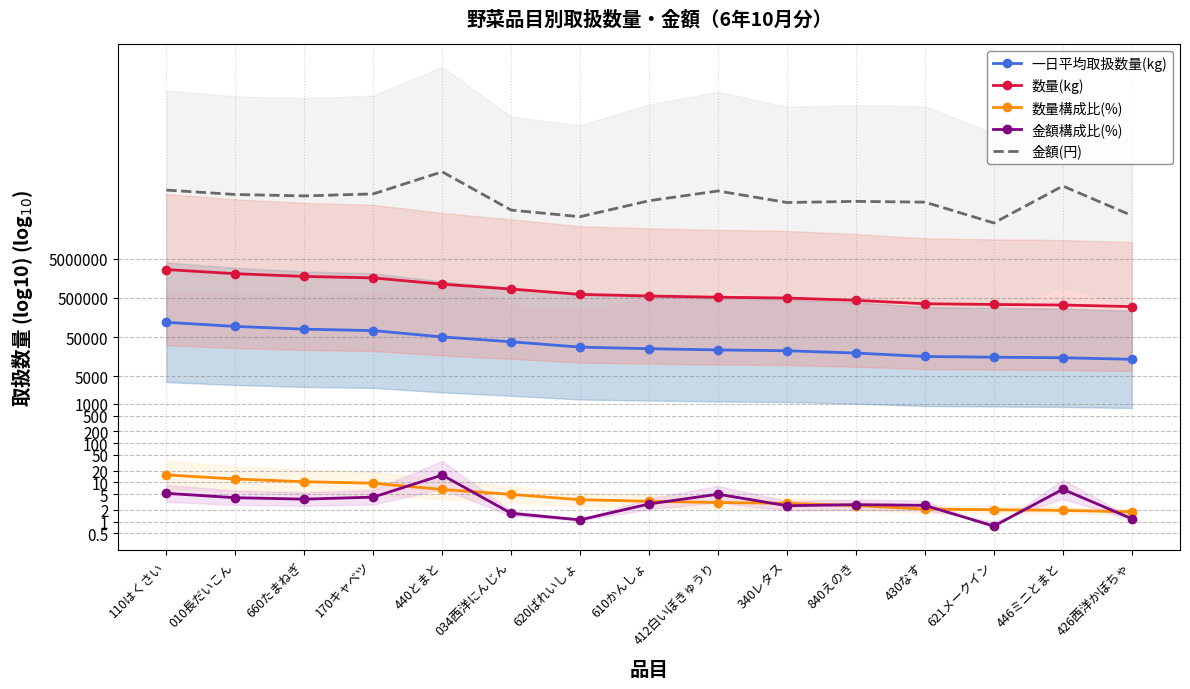

Where does the 金額(円) series first go above 8?

110はくさい